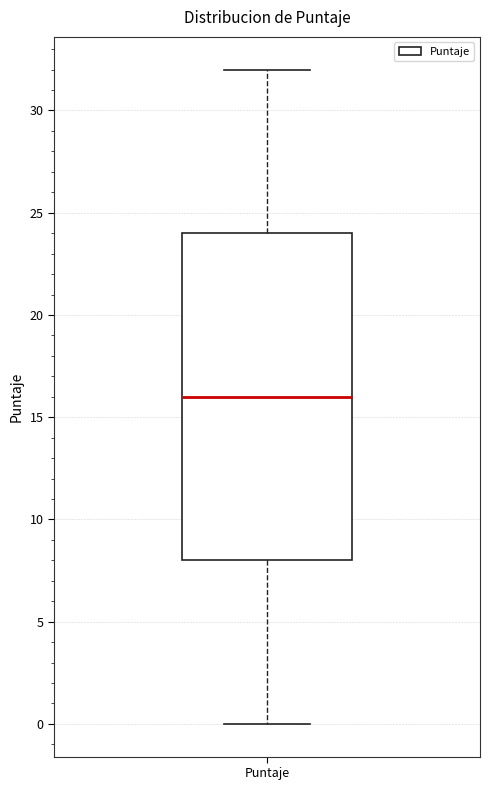

Transcribe this box plot: give where the median line is, the range the box spans, and where the two whiskers end, as read against the y-axis. The values are not printed on the chart, so give them approximately, as read against the axis.

median 16, box 8 to 24, whiskers 0 to 32